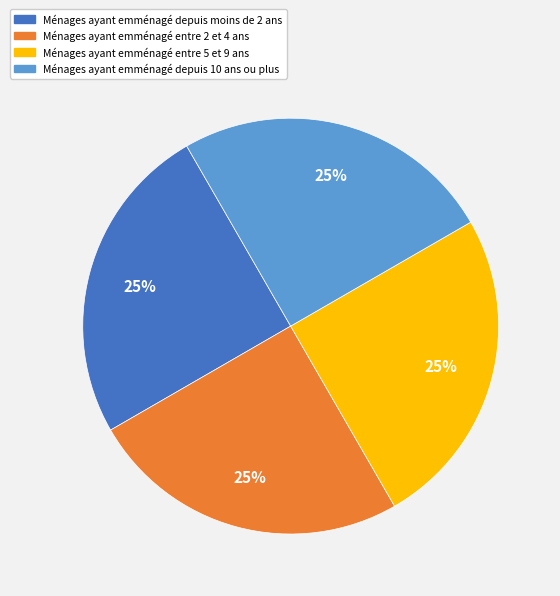

To the nearest percent, what is the combined percentage of Ménages ayant emménagé entre 5 et 9 ans and Ménages ayant emménagé entre 2 et 4 ans?

50%